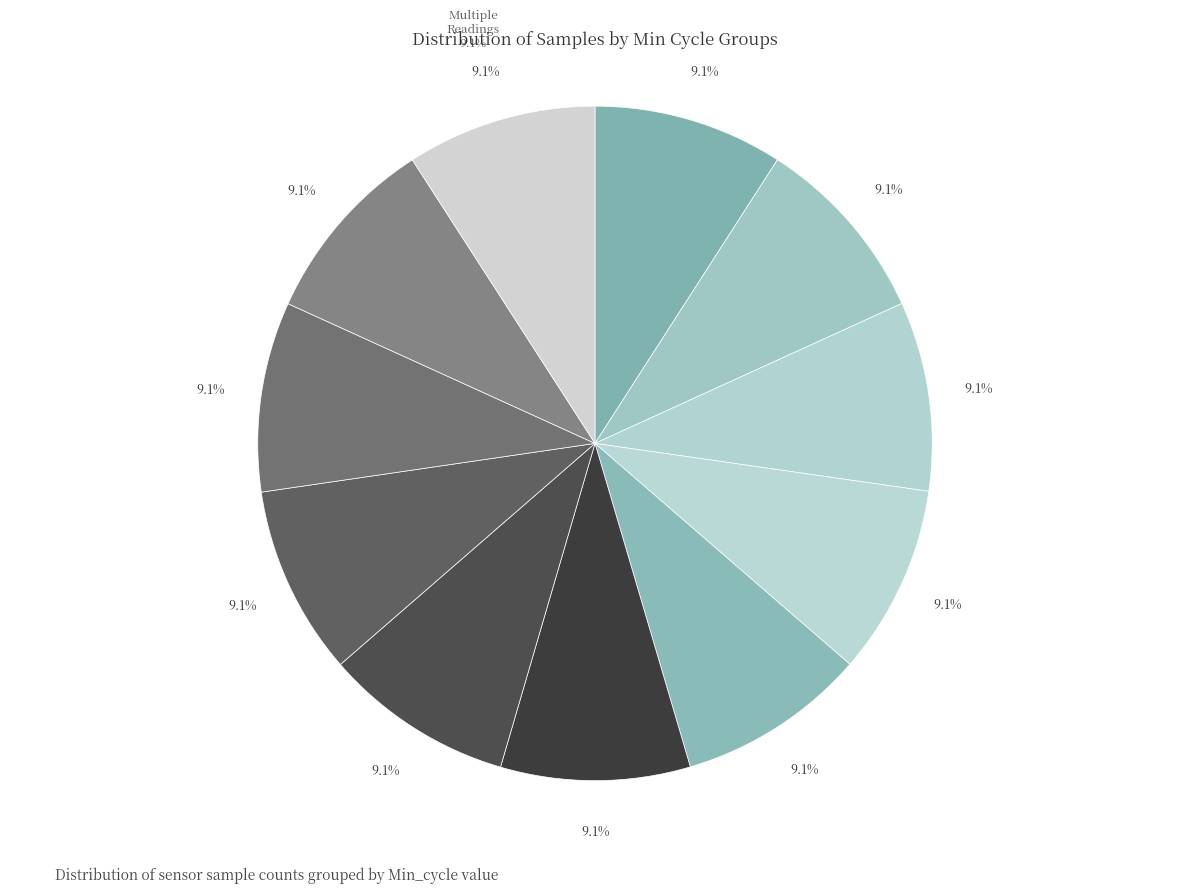

Rank the categories by value from highest to lowest.

28, 28, 28, 28, 28, 28, 28, 28, 28, 28, 28